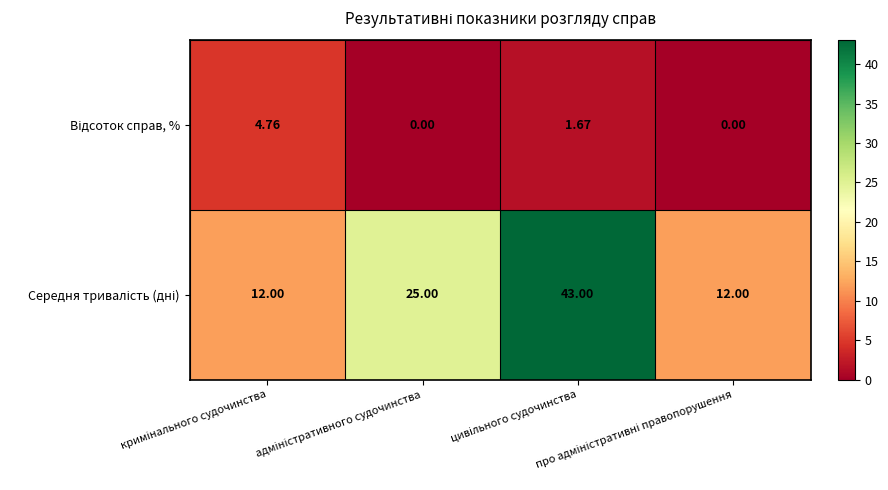

How many distinct data groups are displayed?

2